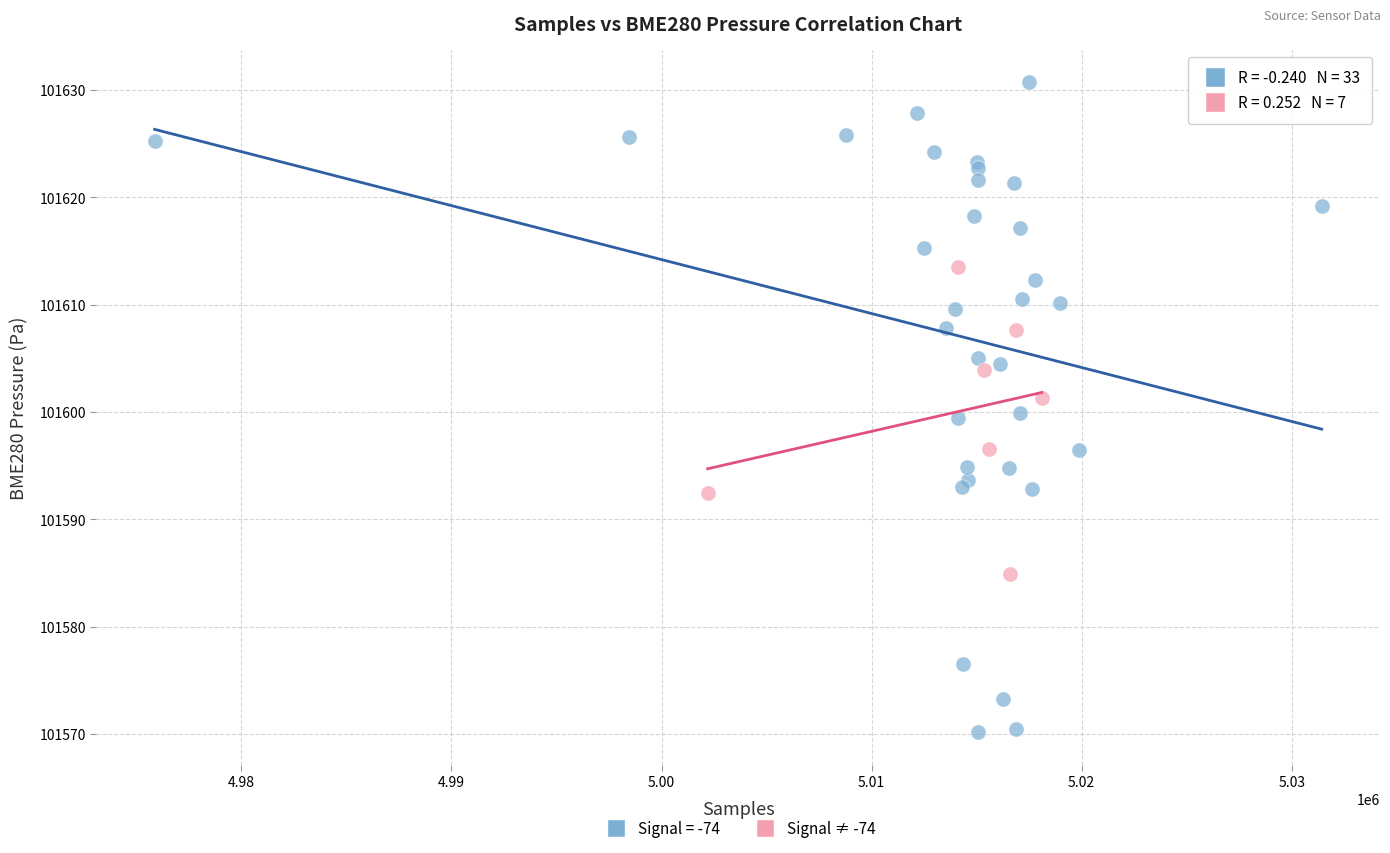

Which series reaches the maximum Y coordinate?

Signal = -74